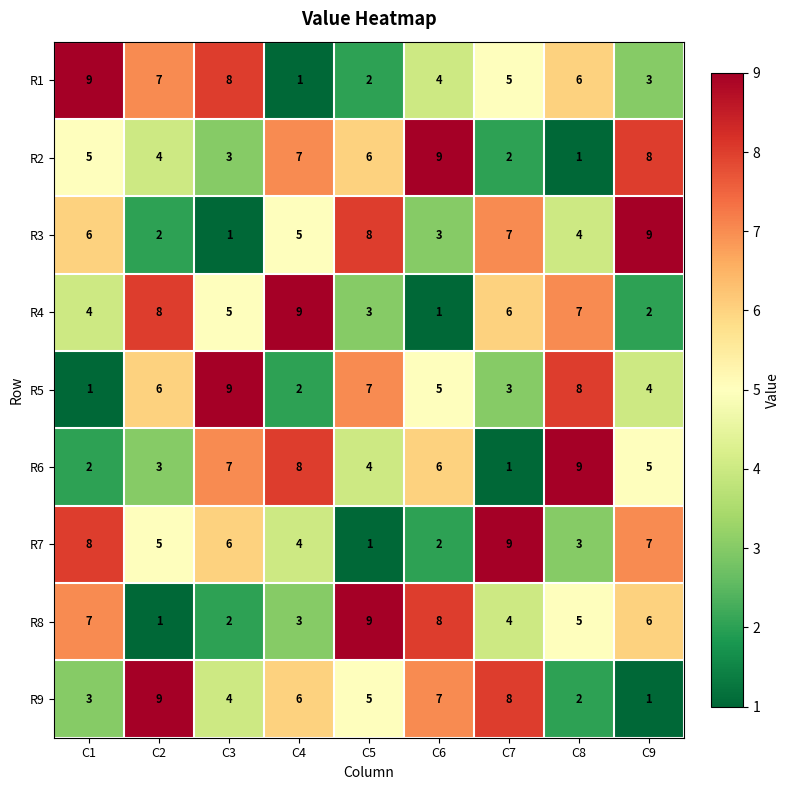

At how many categories does at least one series exceed 3?

9